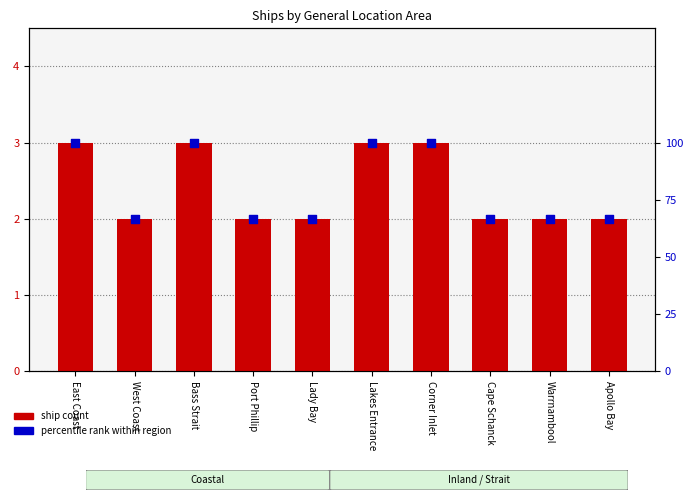

What are all the series names shown in the legend?

ship count, percentile rank within region